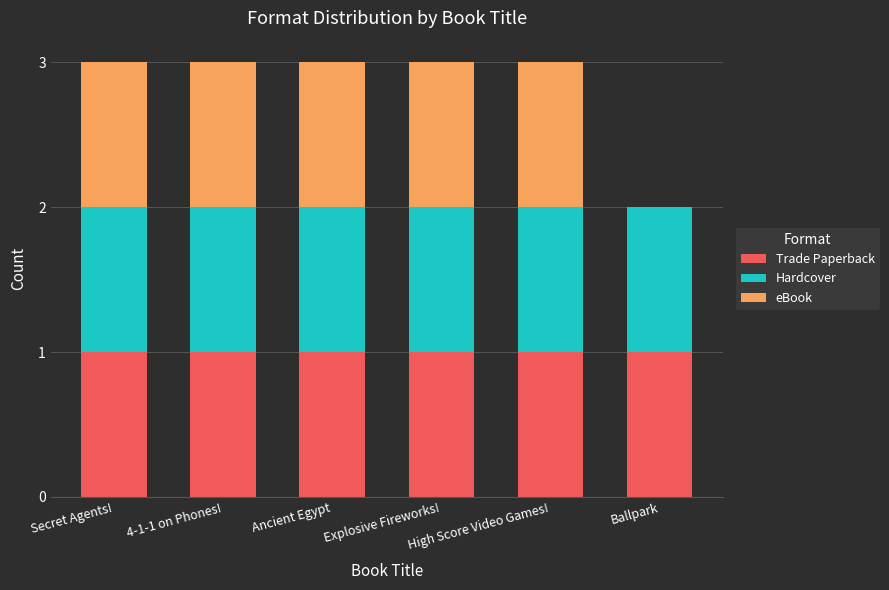

What is the total value across all series at Secret Agents!?

3